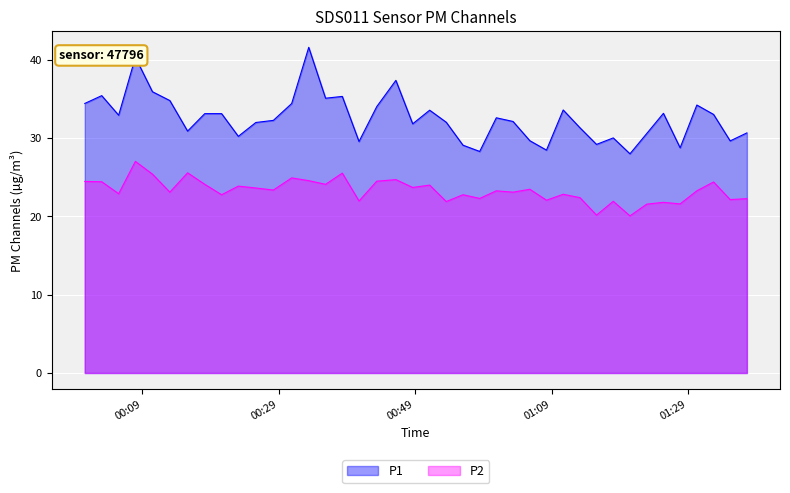

How many lines are shown in the chart?

2